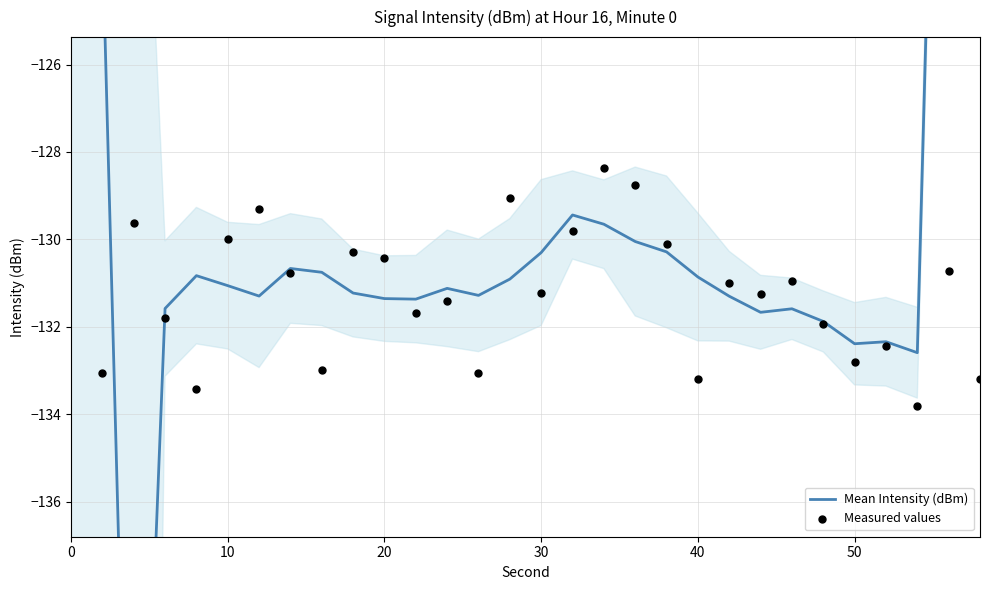

Between 18 and 58, which is larger?

18